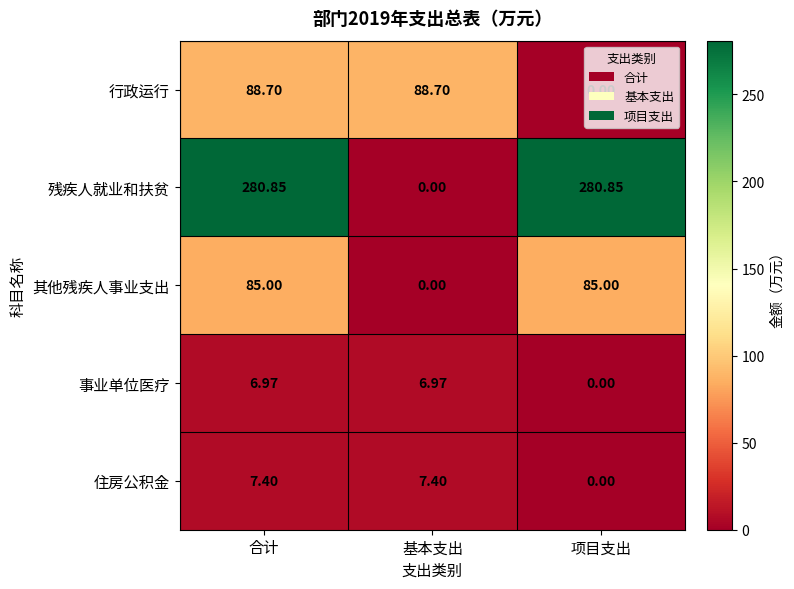

Which series has the widest spread of values?

残疾人就业和扶贫